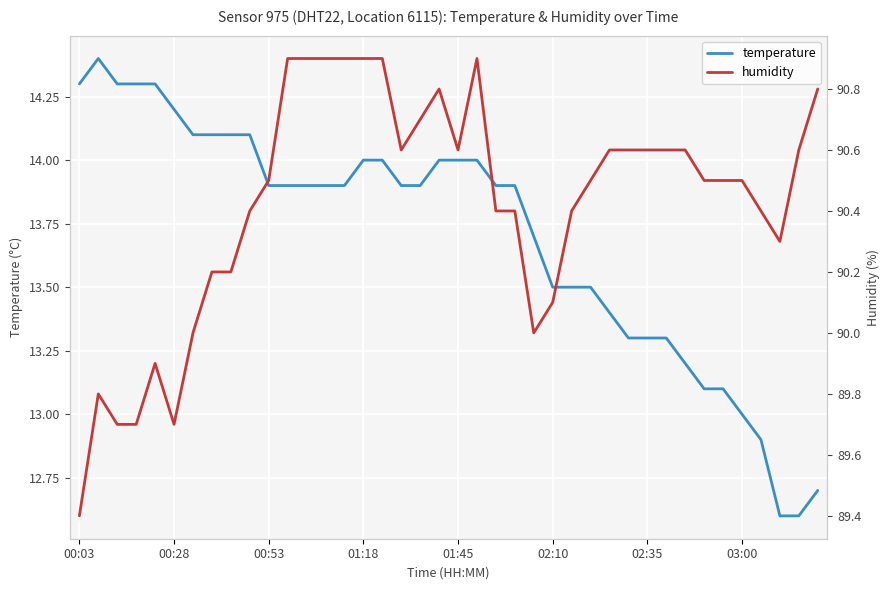

How many interior local peaks does the temperature series have?

1